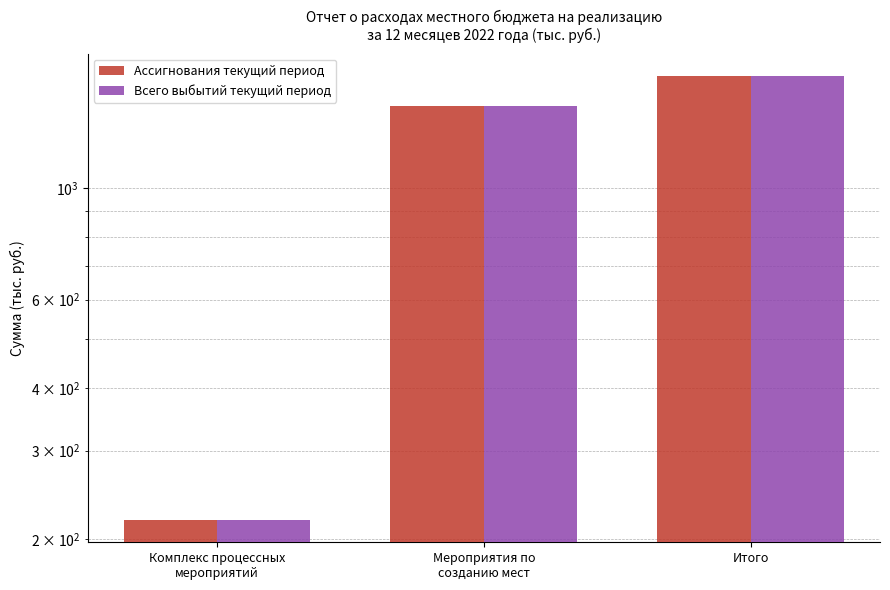

Rank the series at Мероприятия по
созданию мест from lowest to highest value.

Ассигнования текущий период, Всего выбытий текущий период